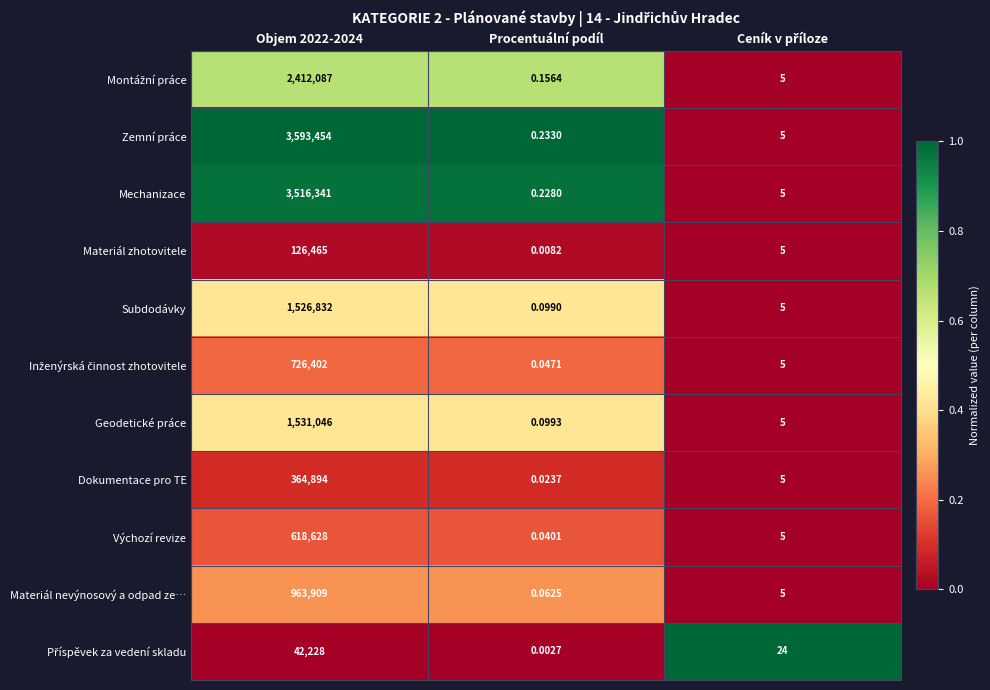

Which series has the largest total across all categories?

Zemní práce